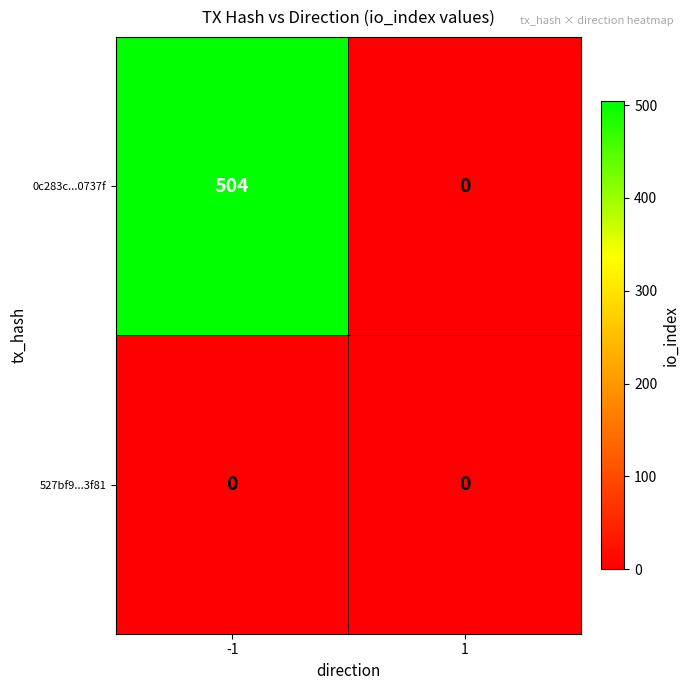

Rank the series at -1 from lowest to highest value.

527bf9...3f81, 0c283c...0737f